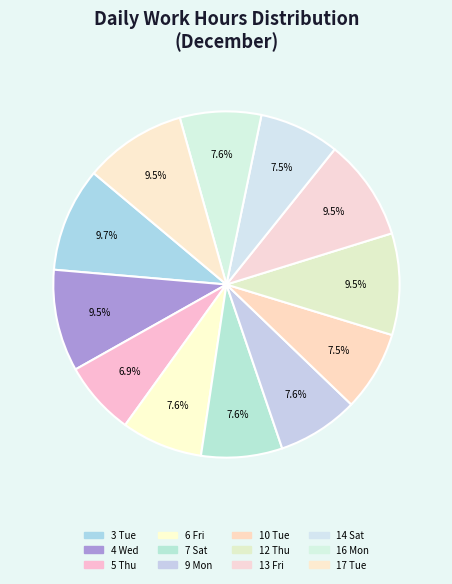

True or false: 5 Thu accounts for 1% of the total.

False